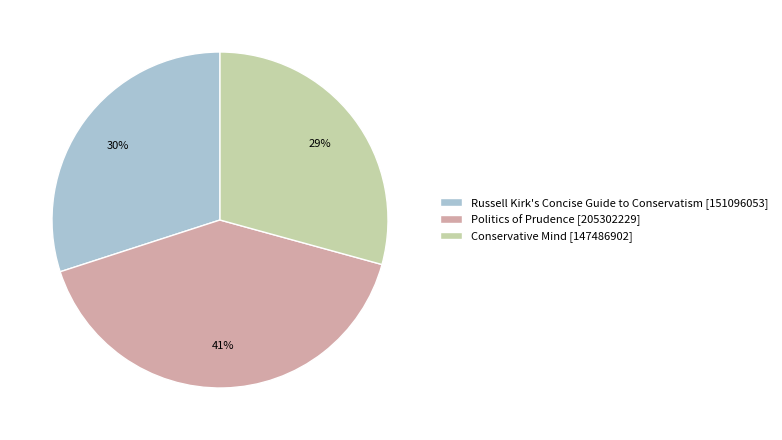

Is it true that Russell Kirk's Concise Guide to Conservatism is 30% of the pie?

True